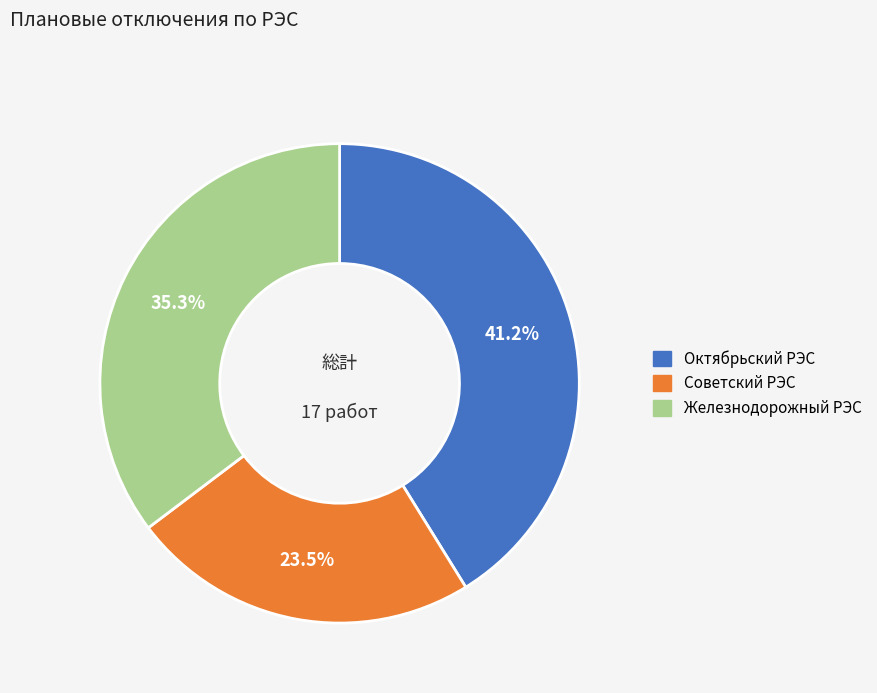

To the nearest percent, what is the difference between the Железнодорожный РЭС and Октябрьский РЭС slice percentages?

6%